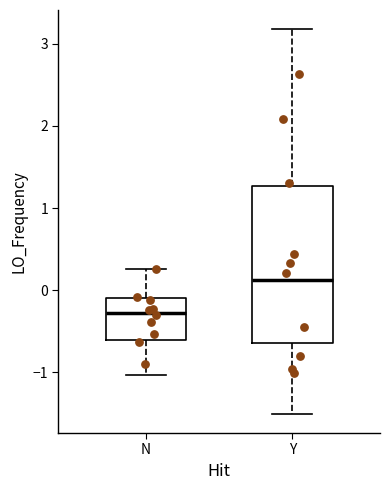

Which box is the tallest, from its lower edge to its upper edge?

Y